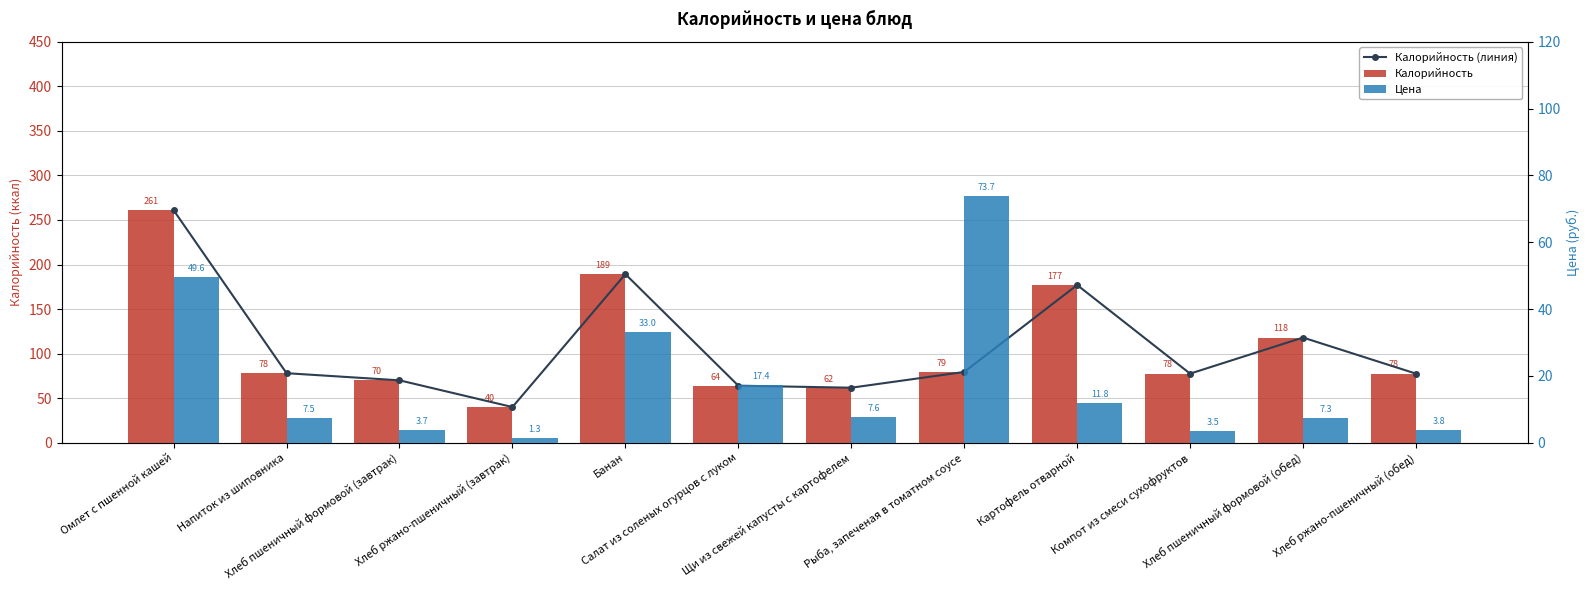

The value of Калорийность at Компот из смеси сухофруктов is 77.5. True or false?

True